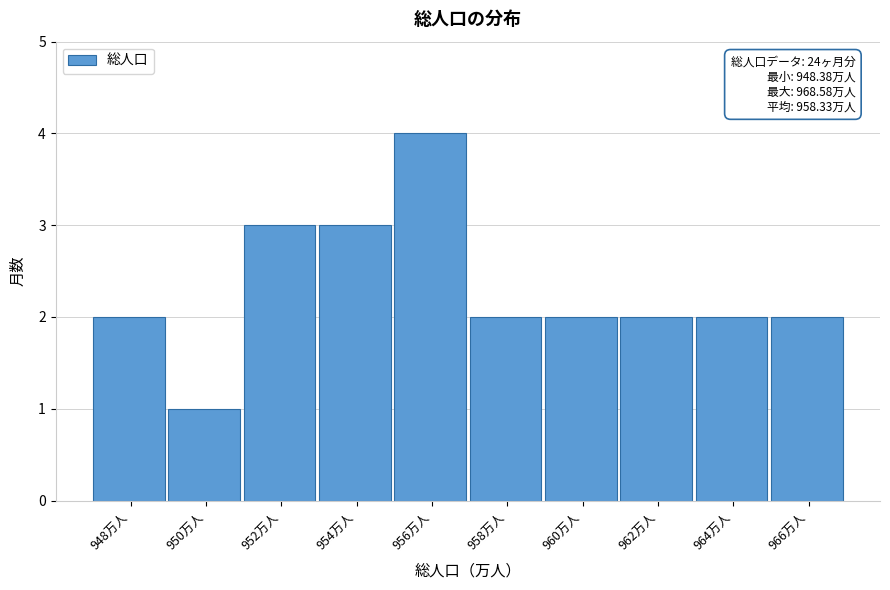

Reading right to left, what are all the values shown in this chart?

966万人=2	964万人=2	962万人=2	960万人=2	958万人=2	956万人=4	954万人=3	952万人=3	950万人=1	948万人=2